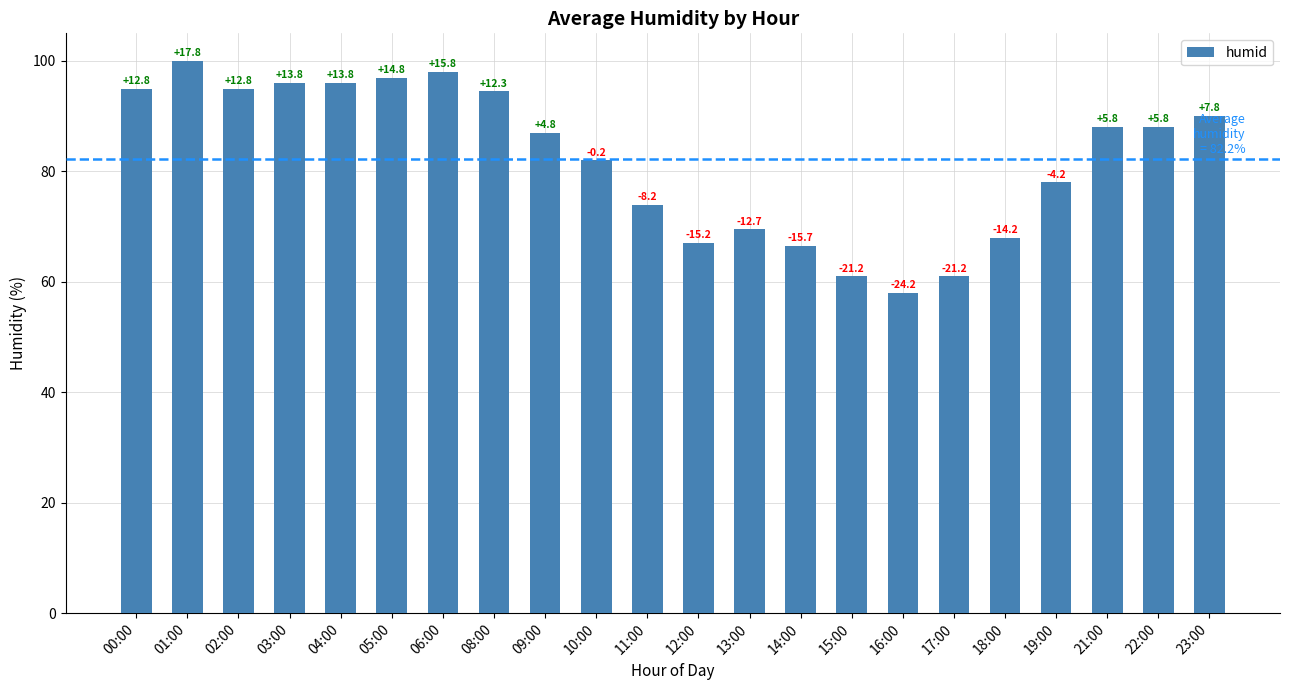

Reading left to right, list all the values displayed in this chart.

00:00=95.0	01:00=100.0	02:00=95.0	03:00=96.0	04:00=96.0	05:00=97.0	06:00=98.0	08:00=94.5	09:00=87.0	10:00=82.0	11:00=74.0	12:00=67.0	13:00=69.5	14:00=66.5	15:00=61.0	16:00=58.0	17:00=61.0	18:00=68.0	19:00=78.0	21:00=88.0	22:00=88.0	23:00=90.0